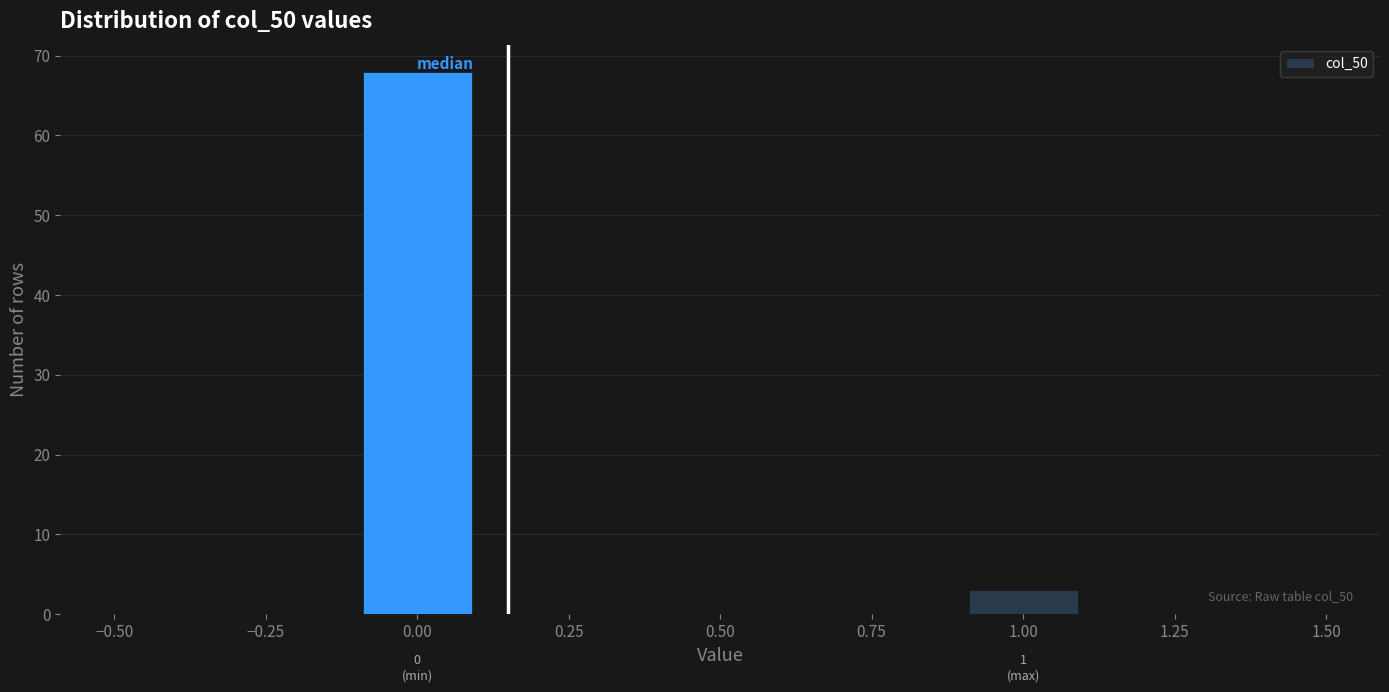

Which range on the x-axis has the tallest bar?

-0.1 to 0.1